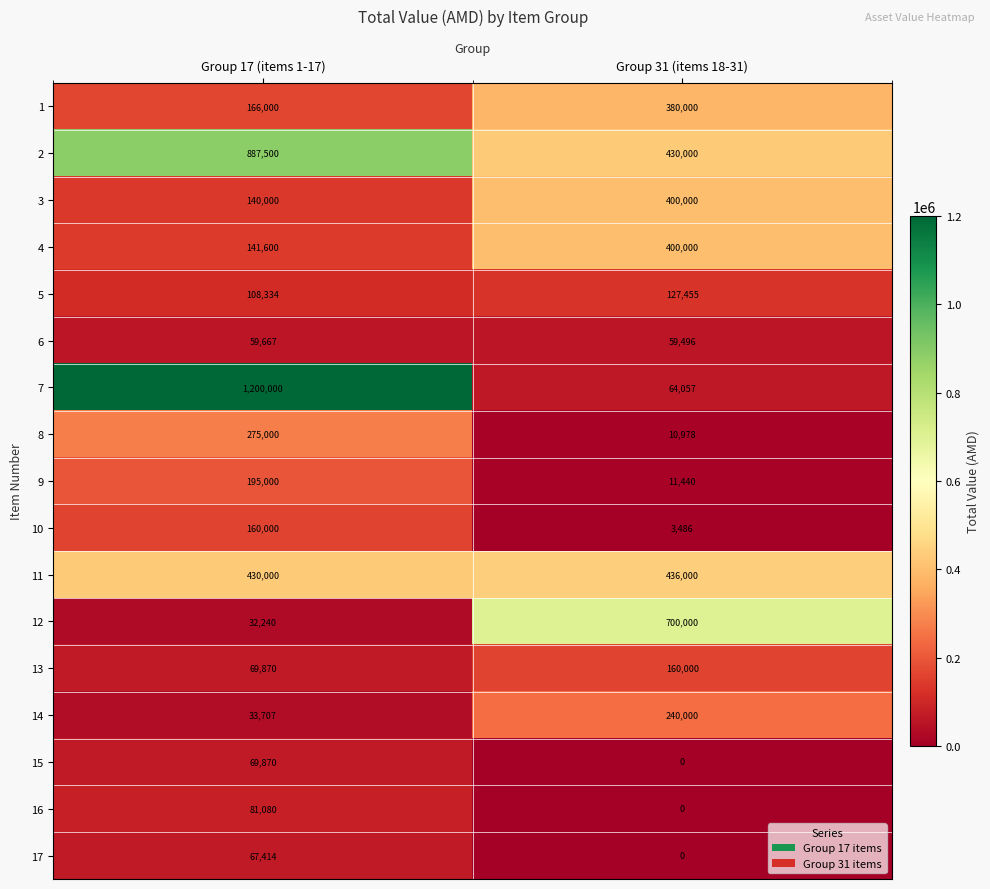

At which category is the sum across all series the highest?

Group 17 (items 1-17)